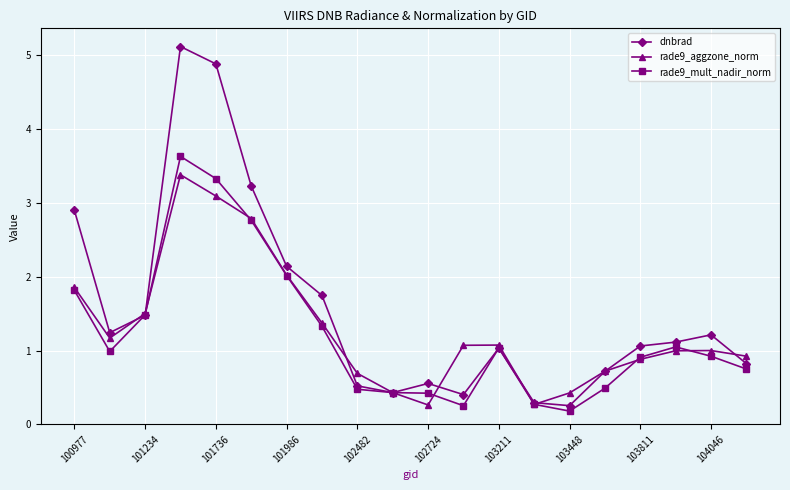

How many interior local peaks does the dnbrad series have?

4